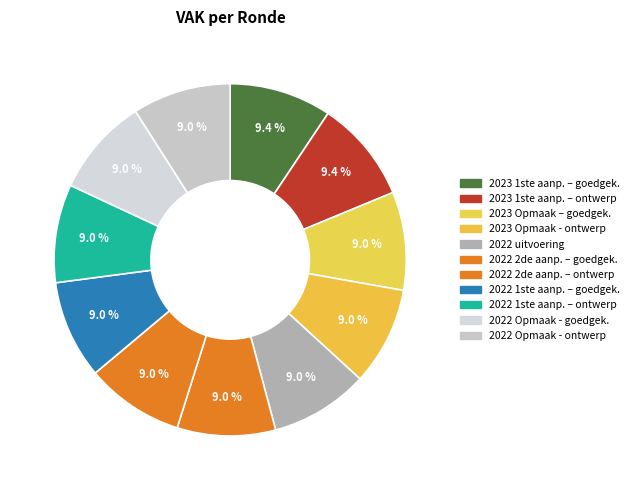

How many segments does this pie chart have?

11